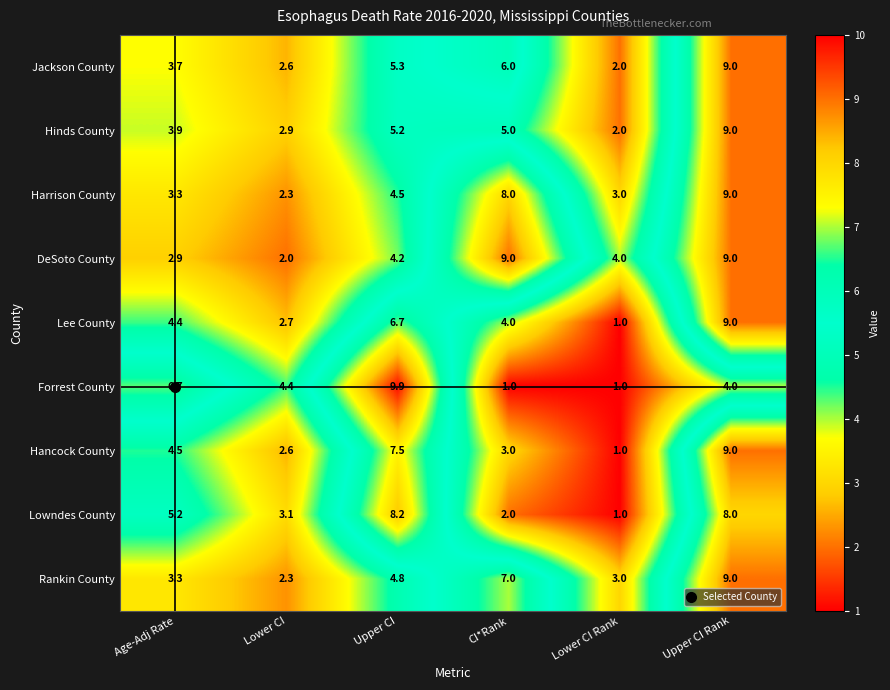

Read the Lowndes County value at Upper CI Rank.

8.0